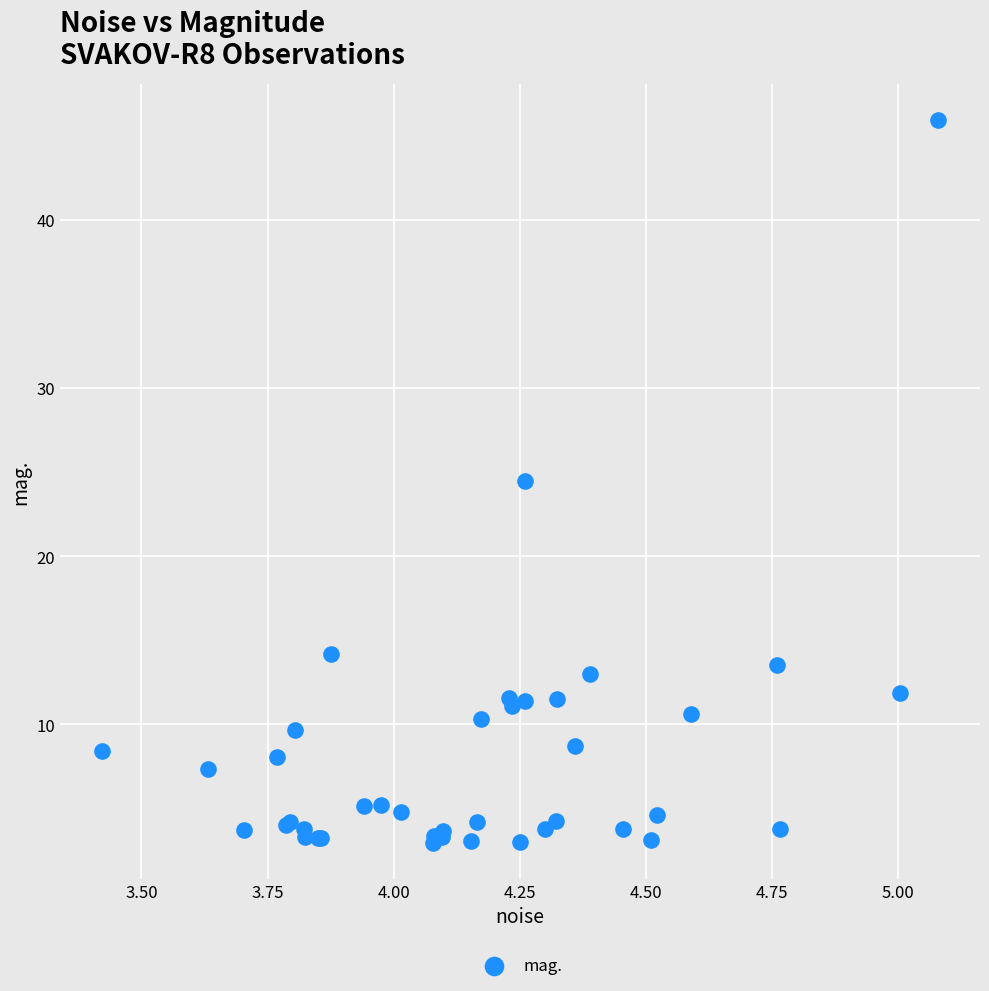

What Y value in the scatter plot is closest to 24?

24.5